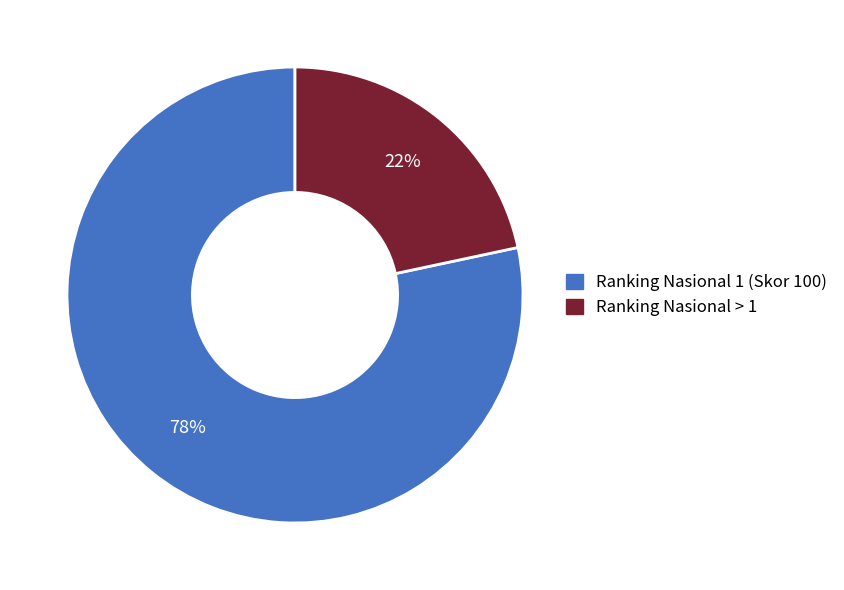

To the nearest percent, what portion does Ranking Nasional 1 (Skor 100) represent?

78%